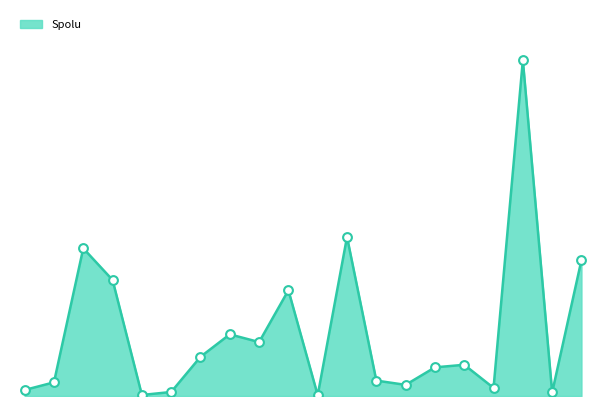

How many lines are shown in the chart?

1